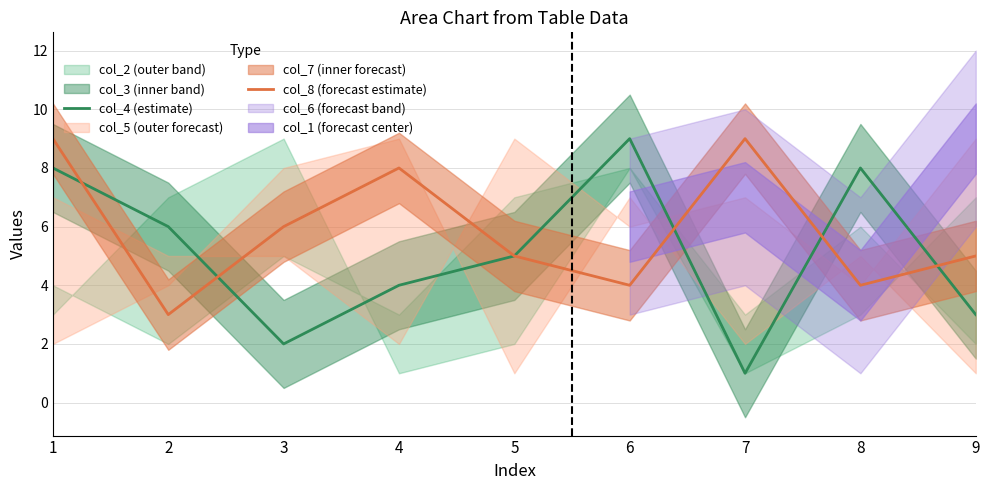

At which category does the chart reach its minimum across all series?

7